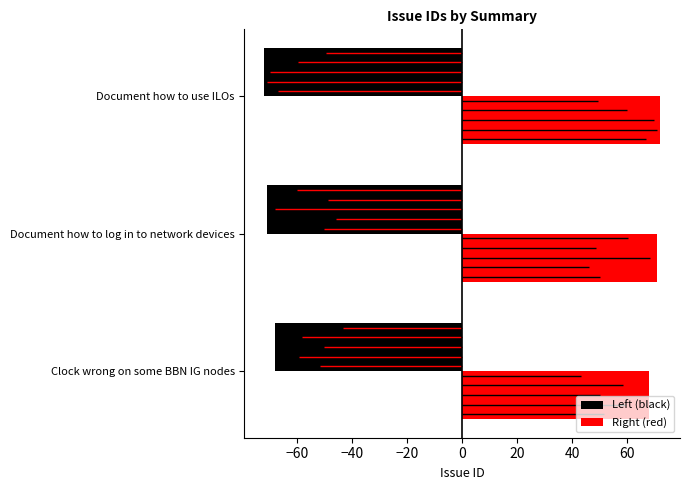

Which series has the largest total across all categories?

Right (red)